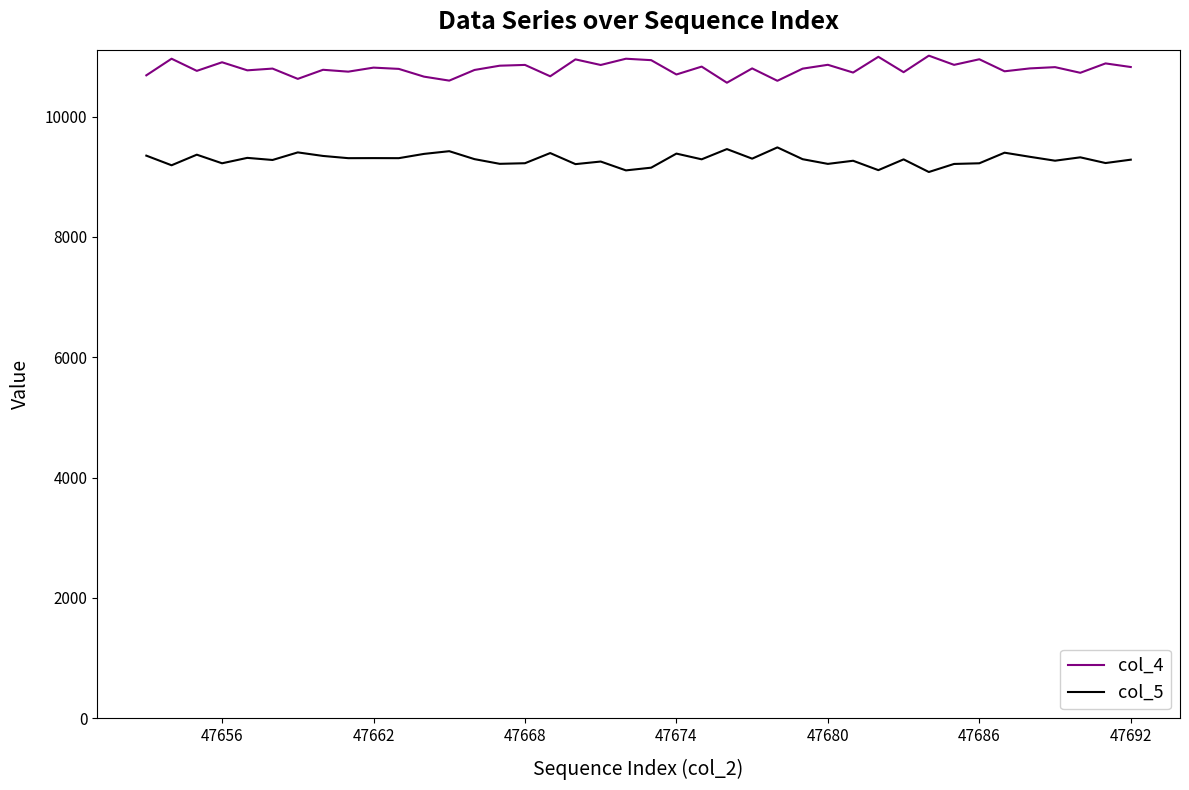

What is the minimum value for col_5?

9079